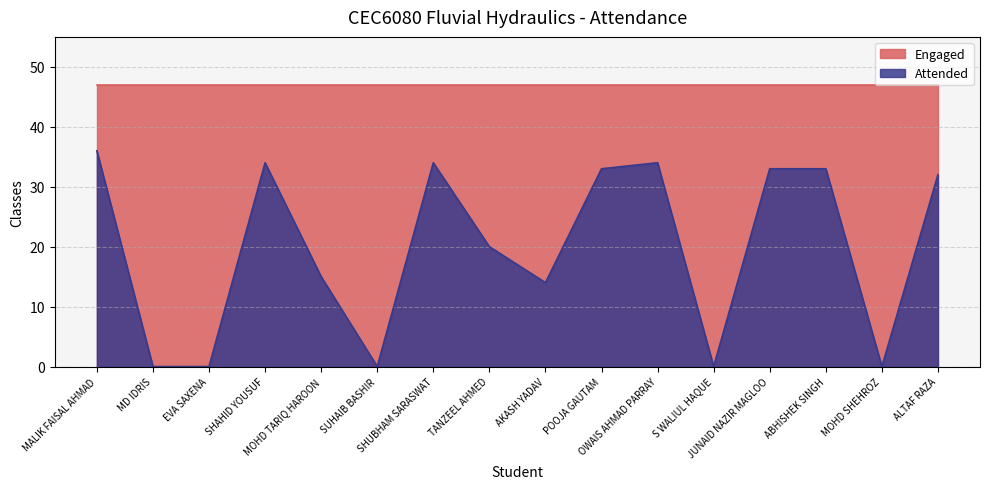

How many data points are less than 32?

8